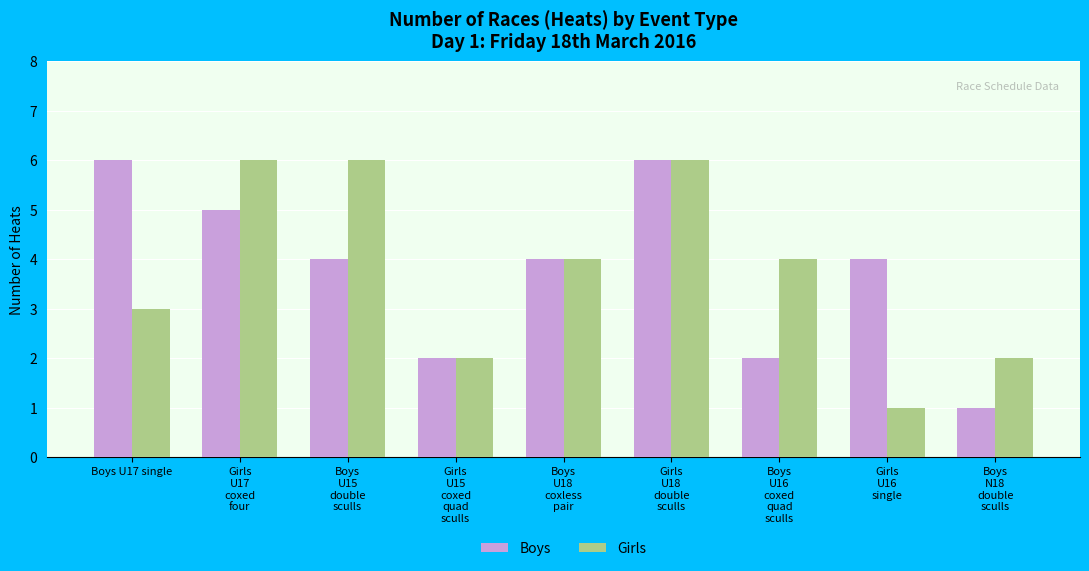

What is the difference between the second highest and minimum values in the Girls series?

5